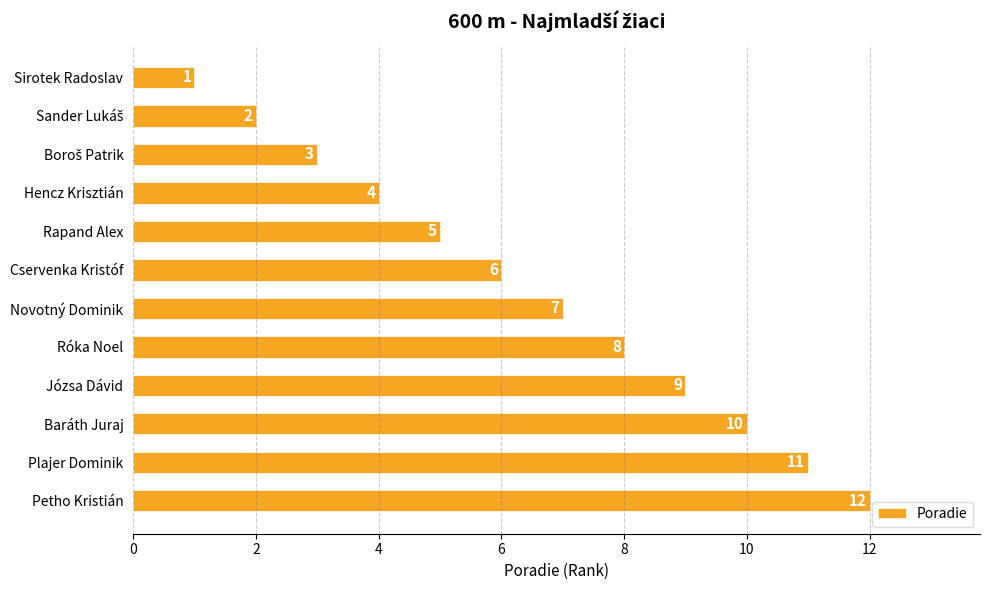

What is the maximum value shown in the chart?

12